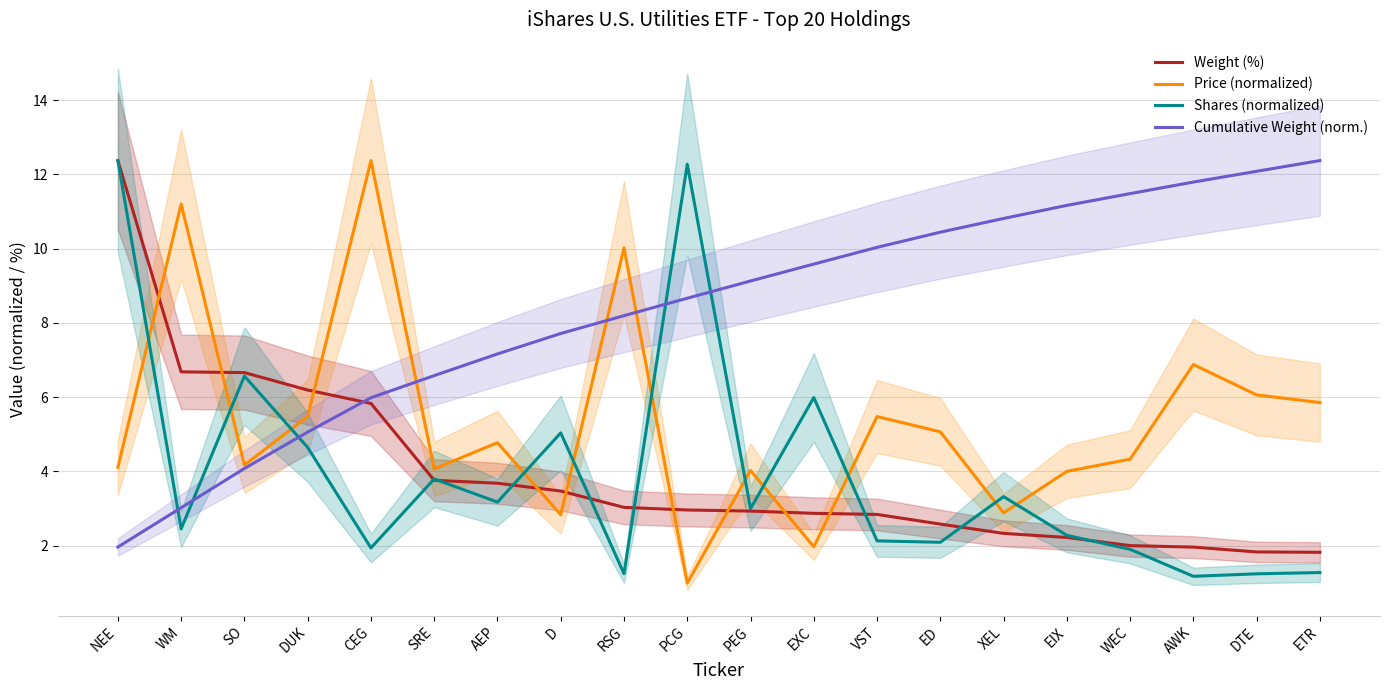

Reading left to right, extract all data points from this chart.

Weight (%): 12.4	6.7	6.7	6.2	5.8	3.8	3.7	3.5	3.0	3.0	2.9	2.9	2.8	2.6	2.3	2.2	2.0	2.0	1.8	1.8
Price (normalized): 4.1	11.2	4.2	5.5	12.4	4.1	4.8	2.8	10.0	1.0	4.0	2.0	5.5	5.1	2.9	4.0	4.3	6.9	6.1	5.9
Shares (normalized): 12.4	2.5	6.6	4.6	1.9	3.8	3.2	5.0	1.2	12.3	3.0	6.0	2.1	2.1	3.3	2.3	1.9	1.2	1.2	1.3
Cumulative Weight (norm.): 2.0	3.0	4.1	5.1	6.0	6.6	7.2	7.7	8.2	8.7	9.1	9.6	10.0	10.4	10.8	11.2	11.5	11.8	12.1	12.4